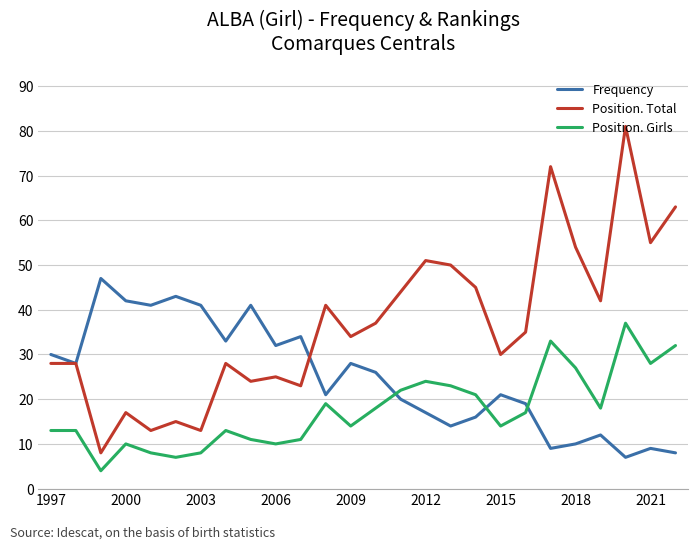

True or false: Position. Total and Position. Girls intersect in this chart.

False